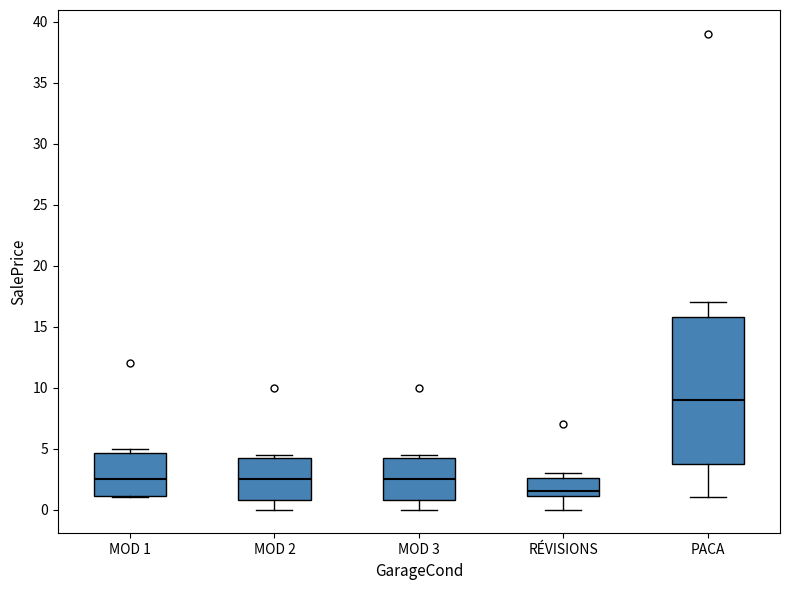

Where does the median line of the box for PACA sit on the y-axis? The values are not printed on the chart, so give them approximately, as read against the axis.

9.0